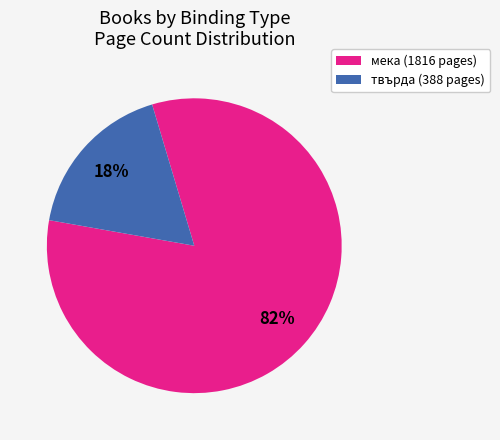

To the nearest percent, what is the average slice percentage?

50%